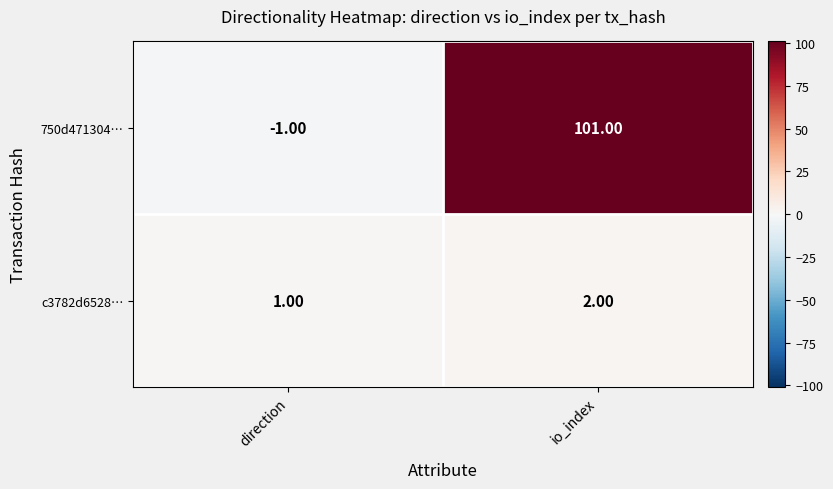

What is the sum of all 750d471304… values?

100